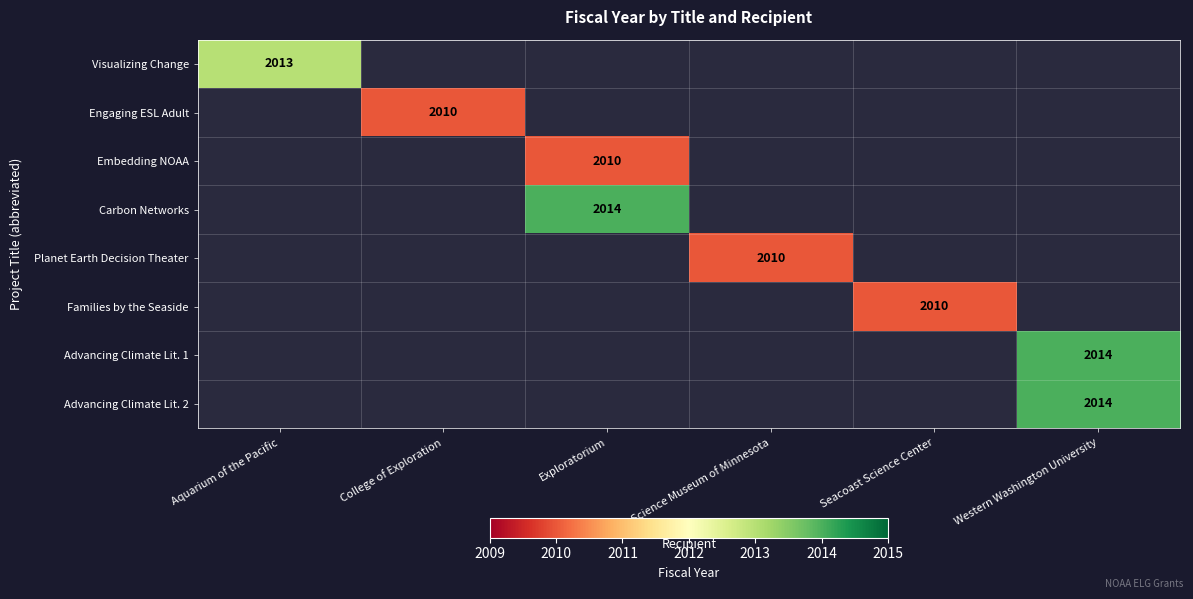

What is the minimum value shown in the chart?

2010.0